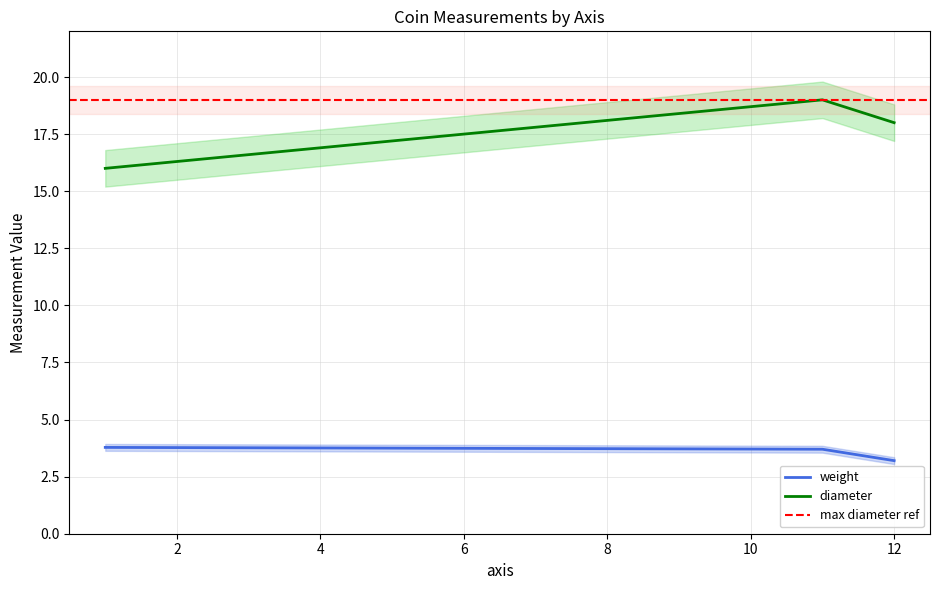

What is the minimum value for diameter?

16.0